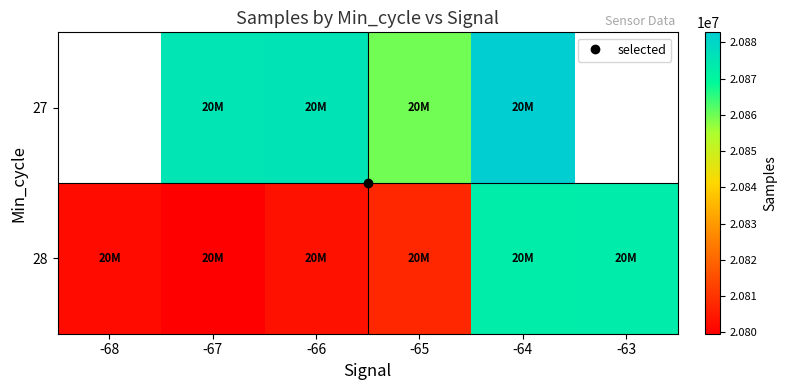

Rank the series at -64 from highest to lowest value.

27, 28